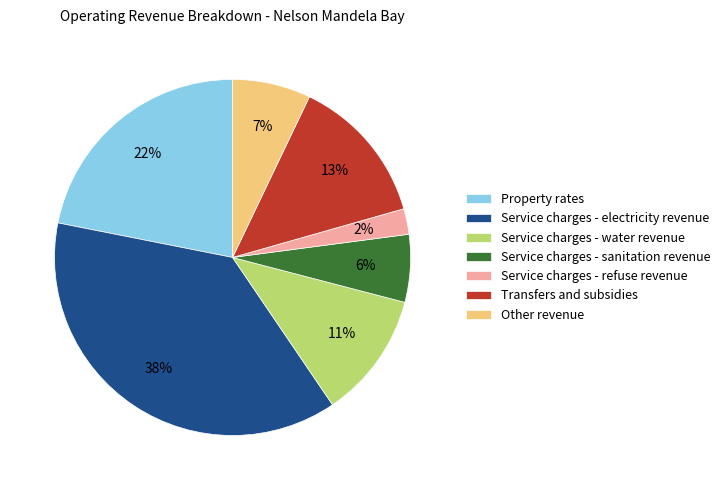

To the nearest percent, what is the difference between the Service charges - refuse revenue and Transfers and subsidies slice percentages?

11%